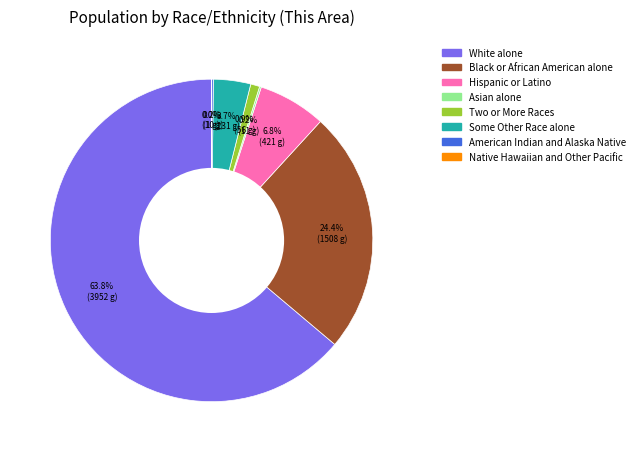

What is the largest slice in the pie chart?

White alone